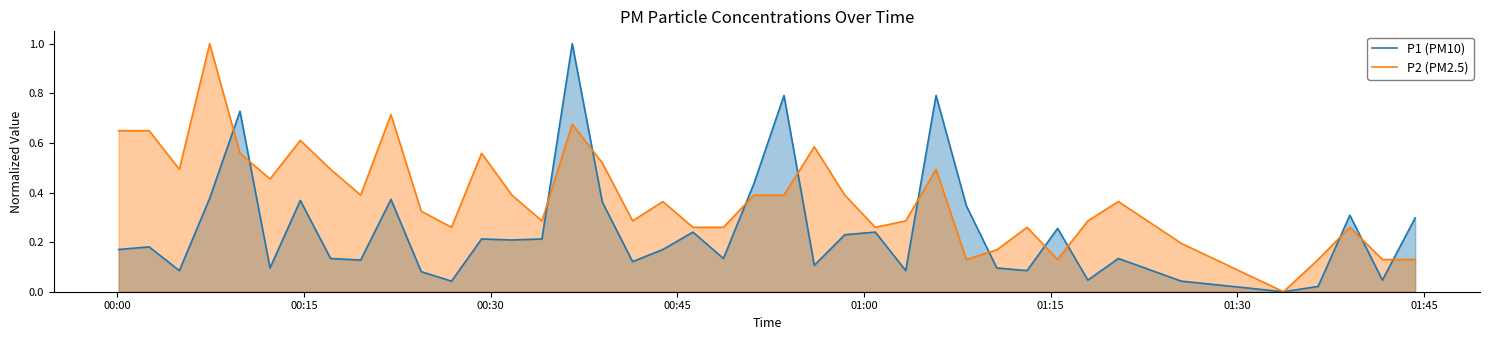

How many data points in P1 (PM10) are above 0?

39